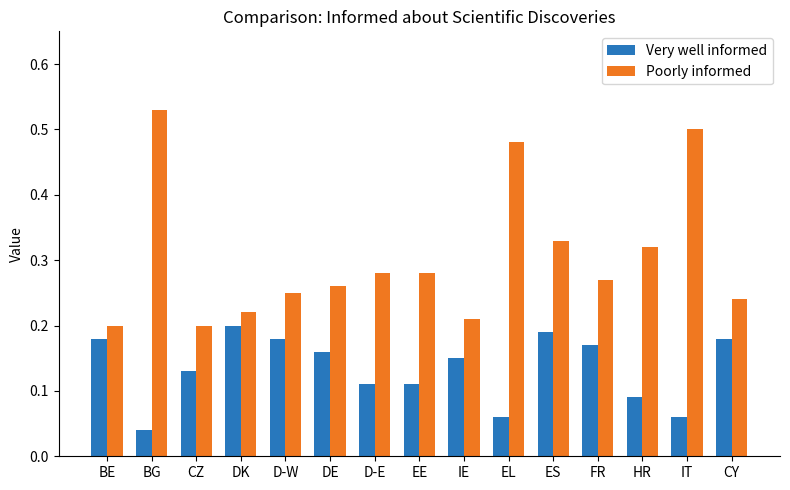

At CY, list the series in order from largest to smallest.

Poorly informed, Very well informed